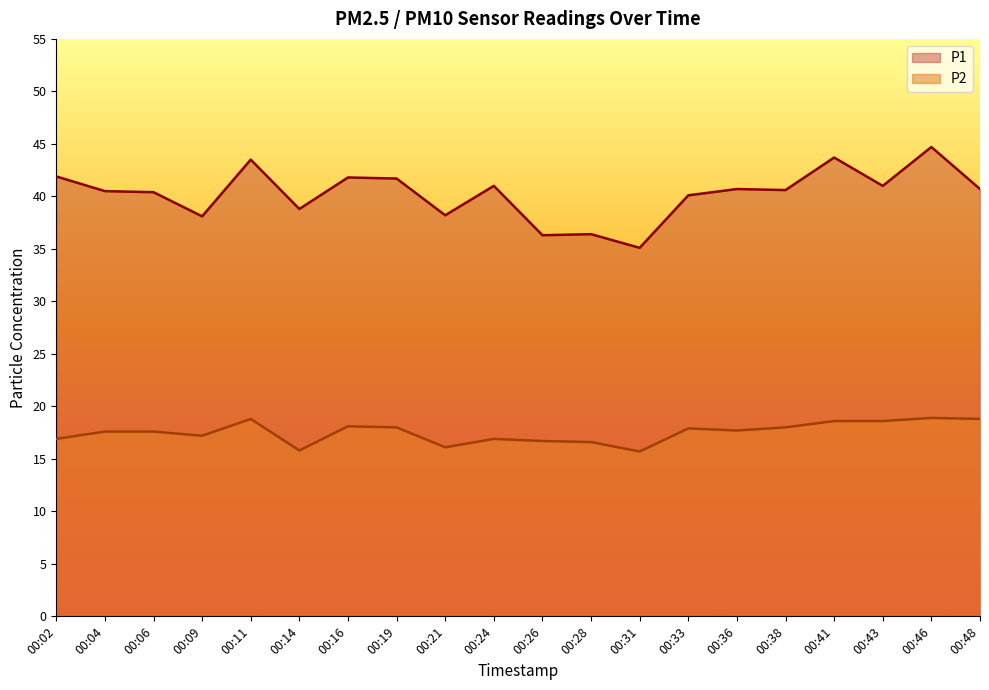

What is the sum of all P1 values?

805.2